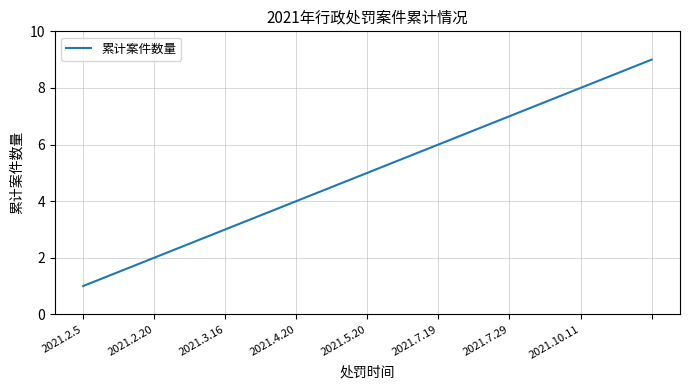

What is the difference between the maximum and second lowest values?

7